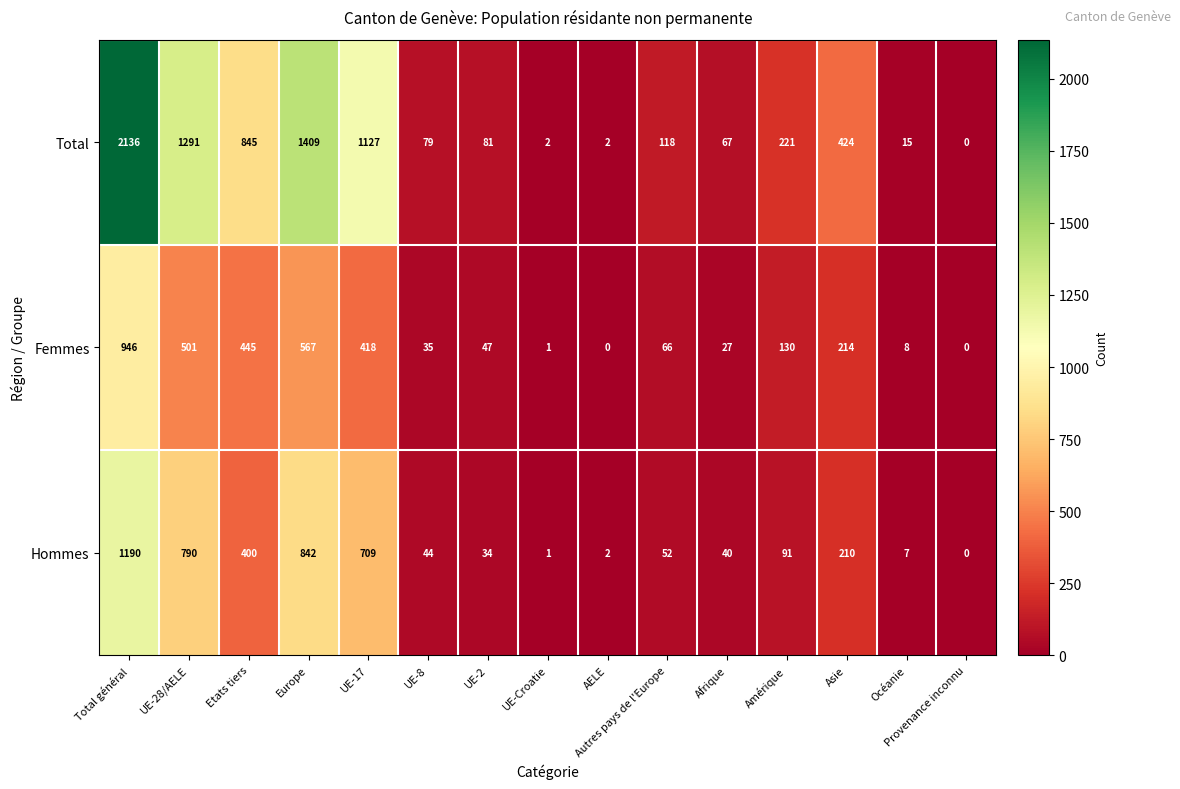

Is the value of Total at Europe greater than the value of Hommes at Total général?

Yes